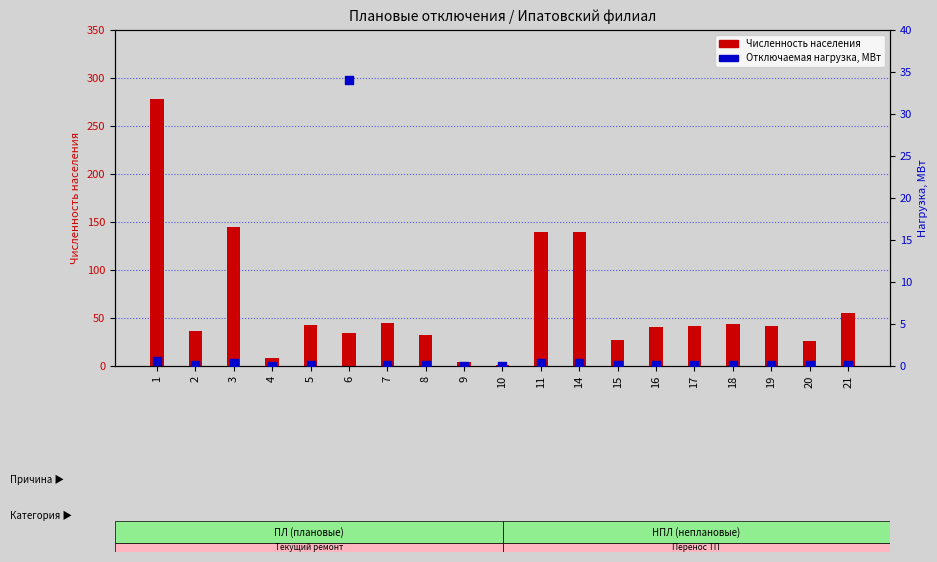

Is the value of Численность населения at 4 greater than the value of Отключаемая нагрузка, МВт at 14?

Yes